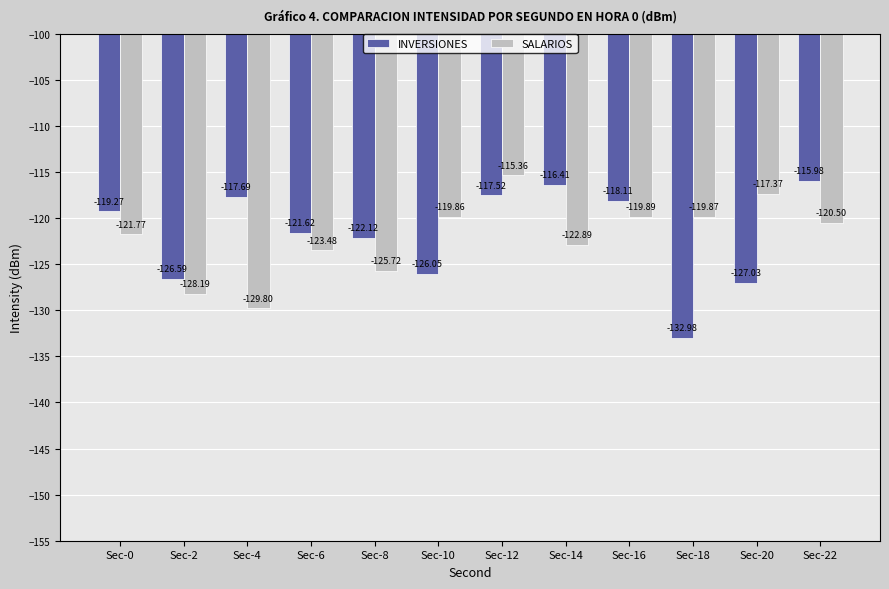

Are the bars grouped side by side (vs. stacked)?

Yes